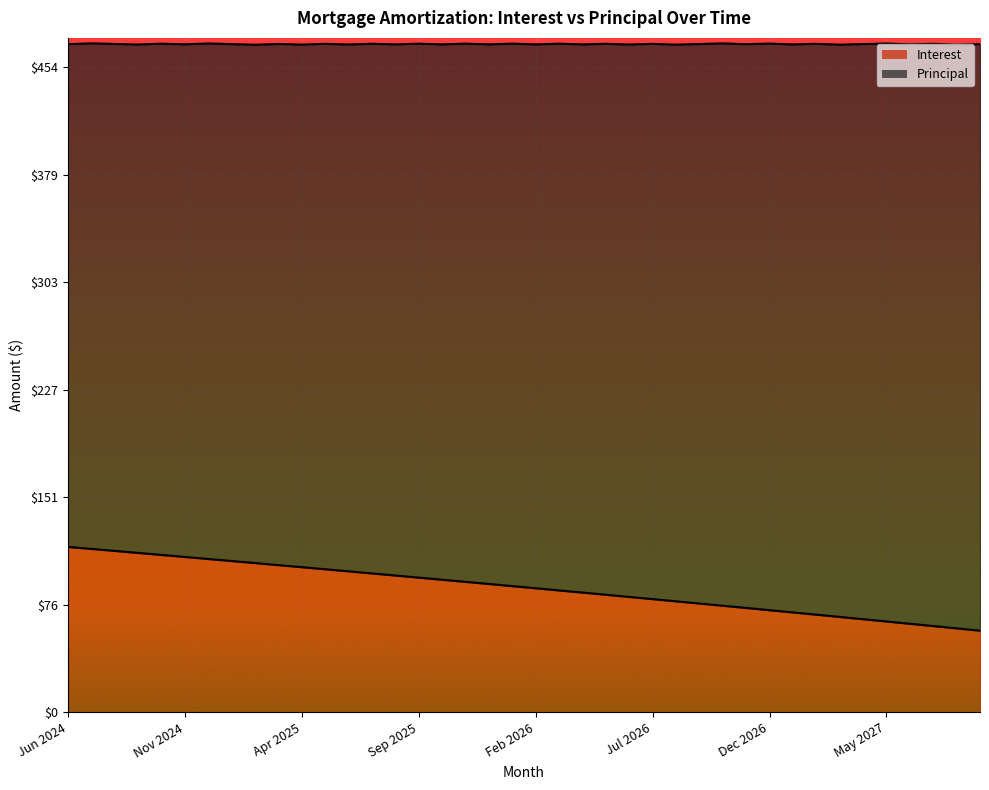

The value of Interest at Nov 2024 is 109.4. True or false?

True